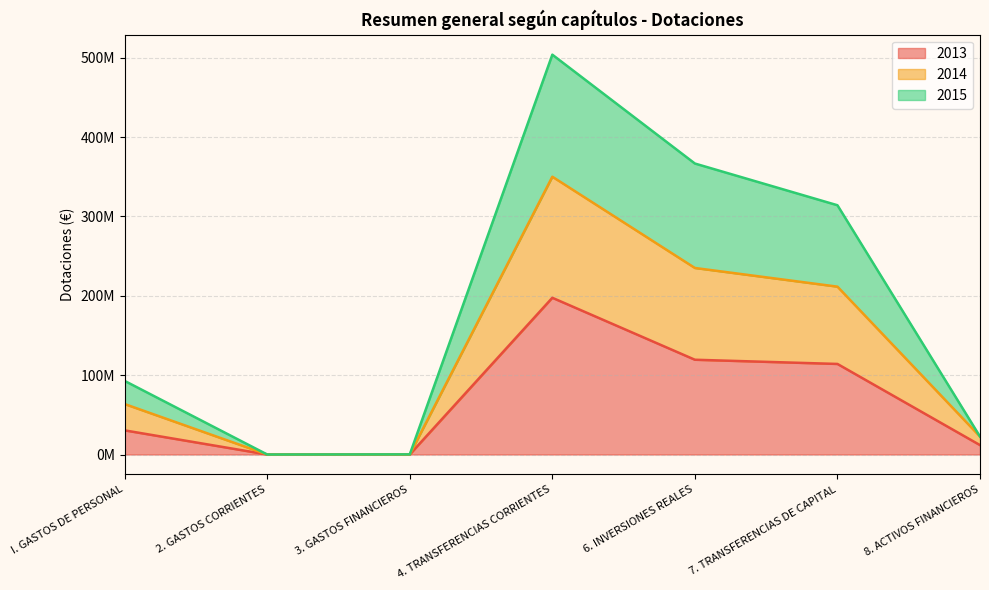

Does the chart display data point markers on the line(s)?

No